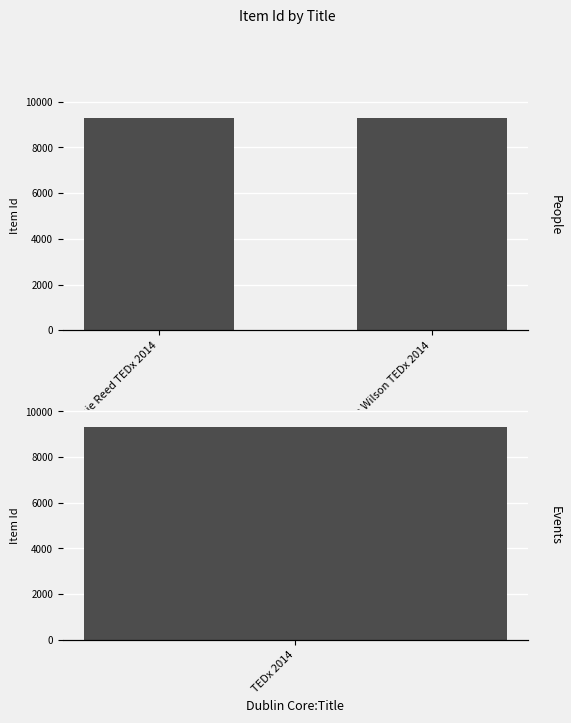

Which category has the lowest value across all series?

Joycelyn Wilson TEDx 2014